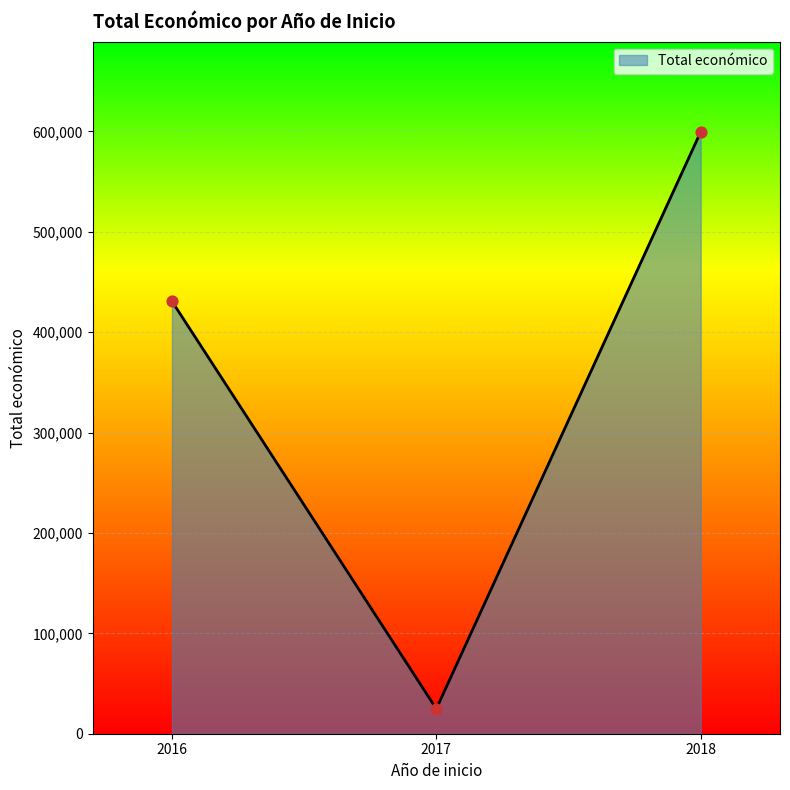

Between 2018 and 2017, which is larger?

2018